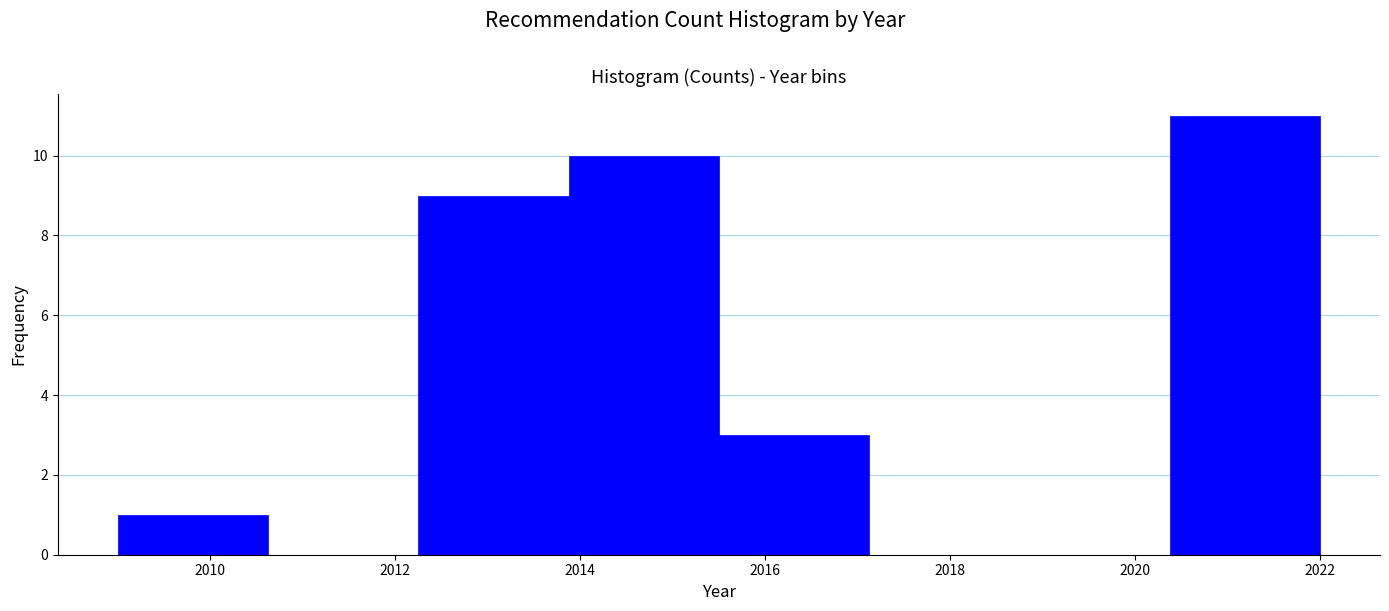

Reading left to right, list every bar in this chart as the range it spans on the x-axis followed by its height. Neither the bar edges nor the heights are printed on the chart, so give them approximately, as read against the axes.

2009.0 to 2010.6: 1
2010.6 to 2012.2: 0
2012.2 to 2013.8: 9
2013.8 to 2015.6: 10
2015.6 to 2017.2: 3
2017.2 to 2018.8: 0
2018.8 to 2020.4: 0
2020.4 to 2022.0: 11